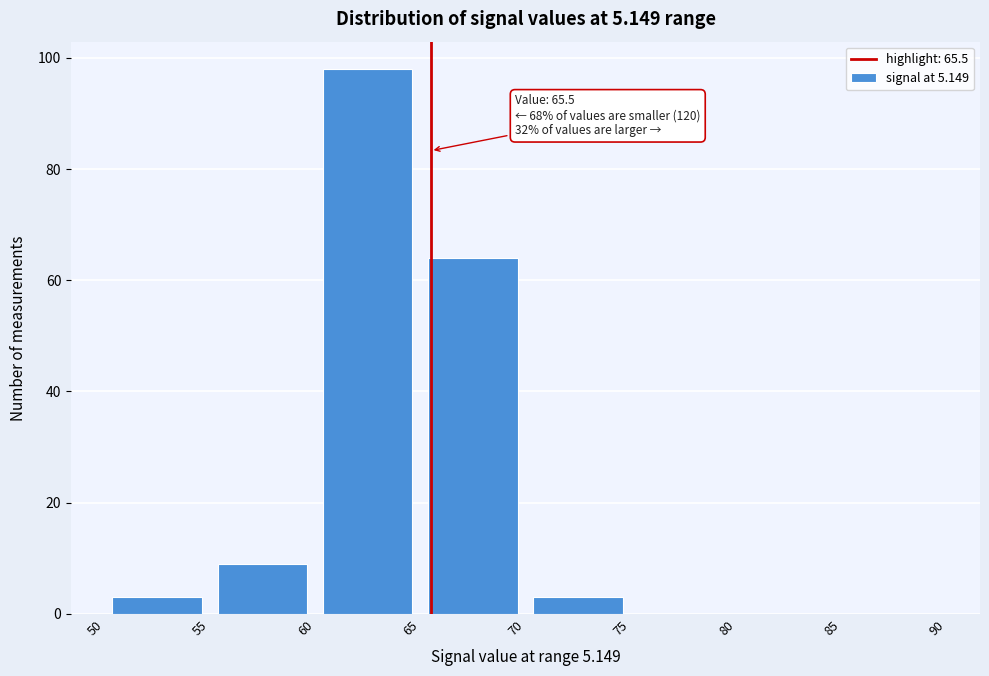

Which range on the x-axis has the tallest bar?

60 to 65